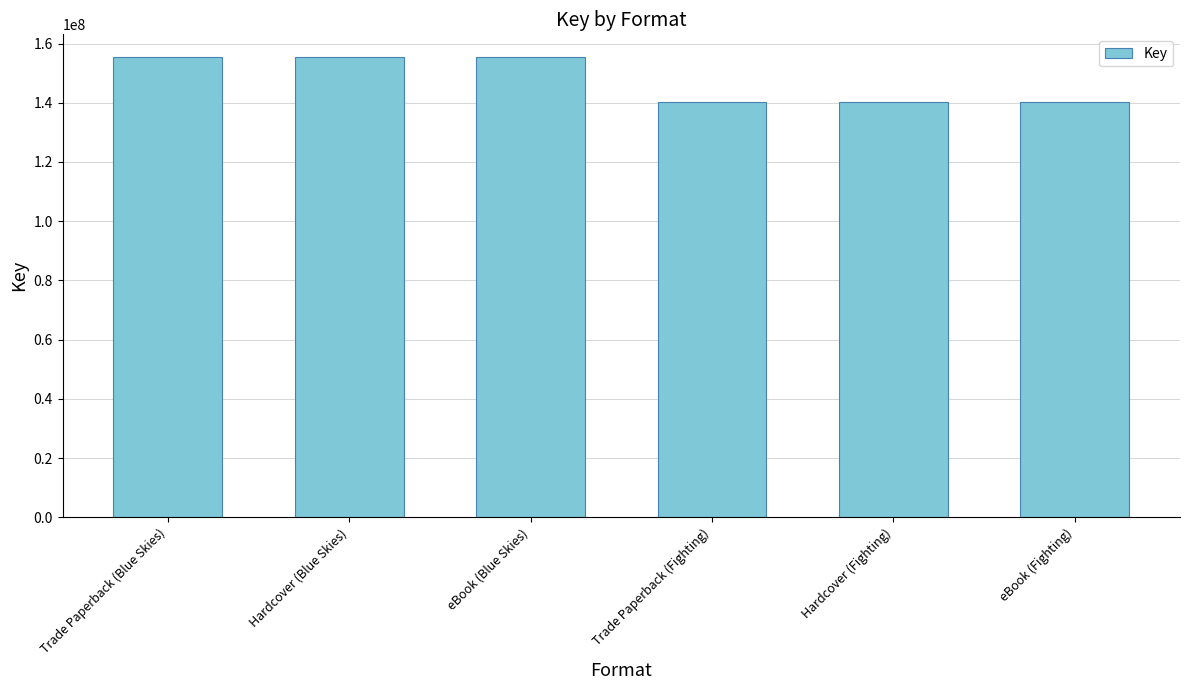

True or false: the data shows 155334545 at eBook (Blue Skies).

True